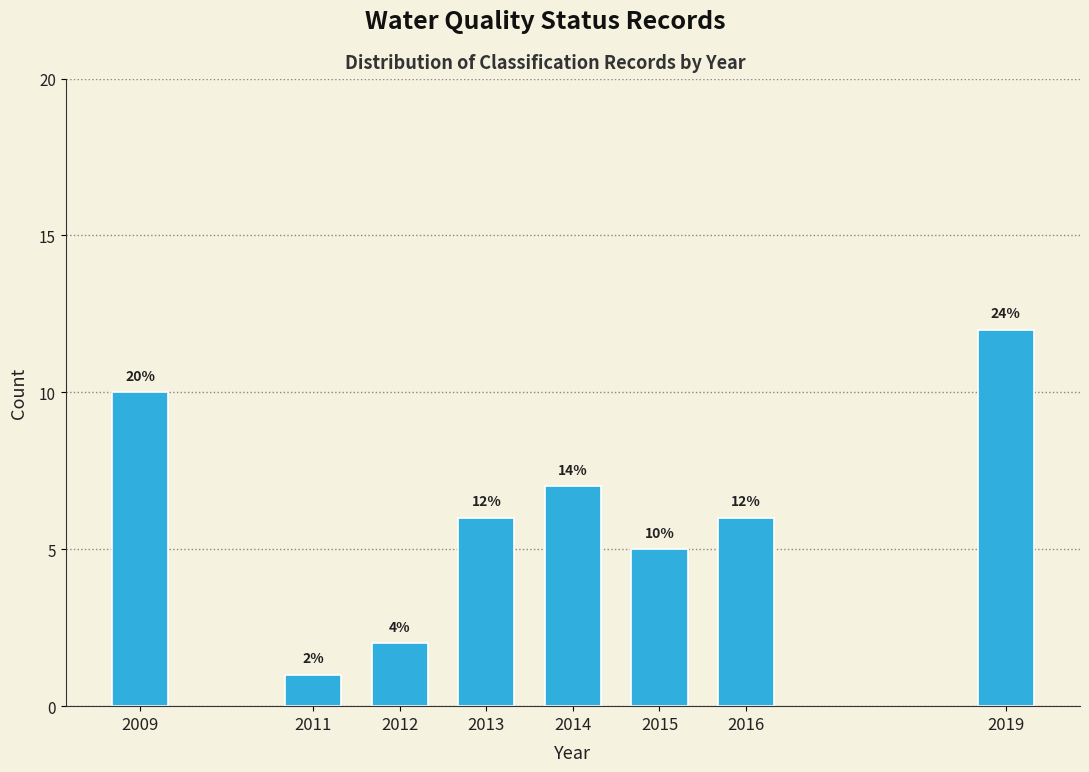

Reading left to right, what are all the values shown in this chart?

2009=10	2011=1	2012=2	2013=6	2014=7	2015=5	2016=6	2019=12